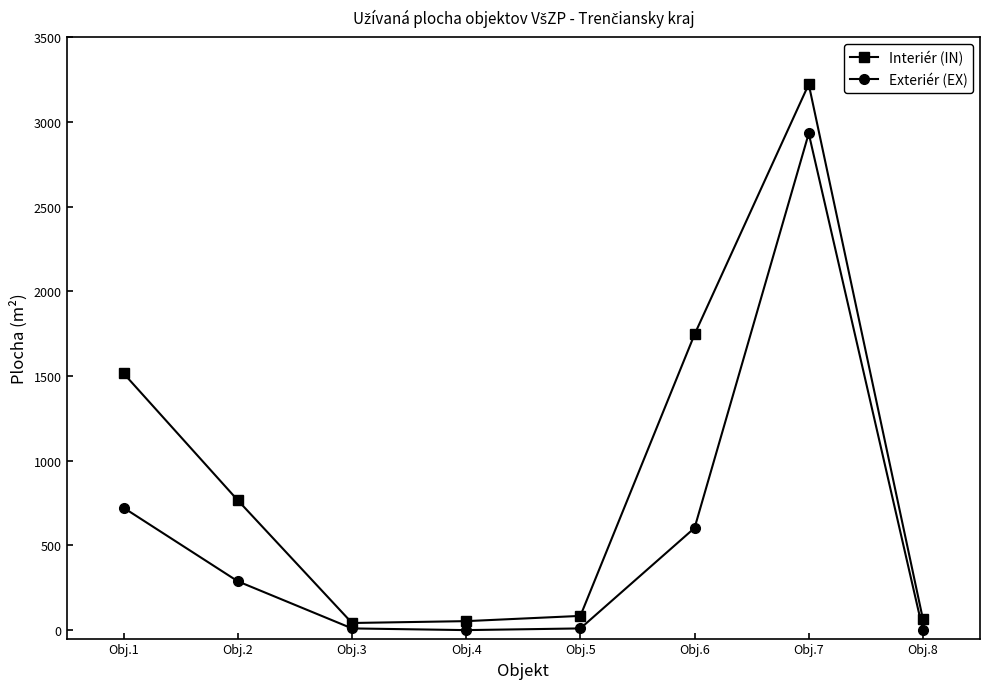

At how many categories does at least one series exceed 2471?

1